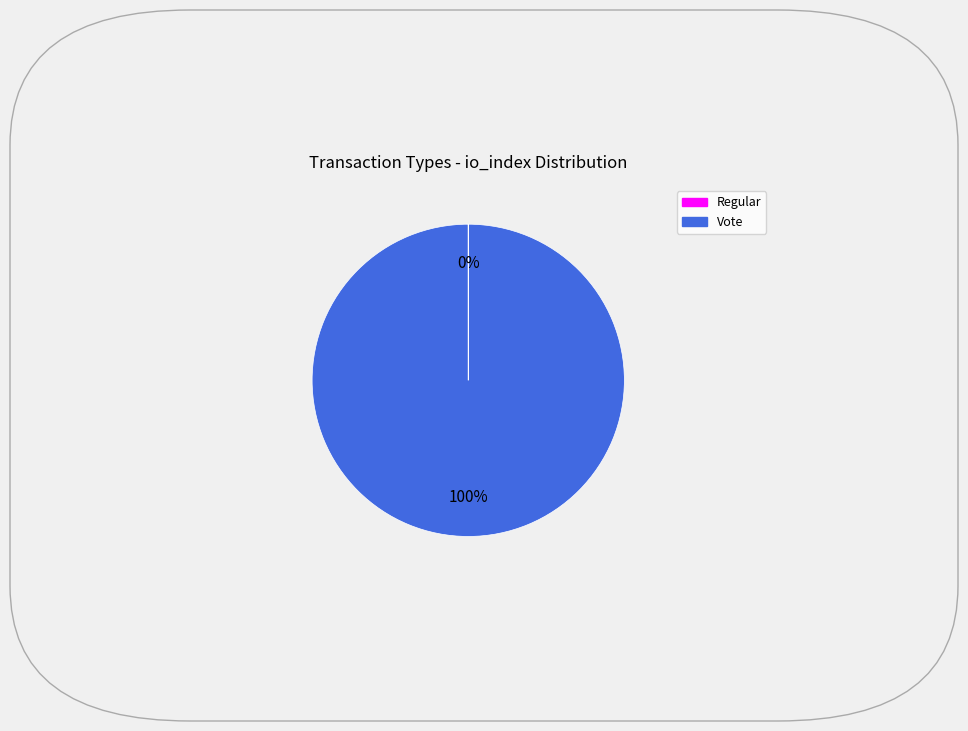

Is it true that Vote is 90% of the pie?

False